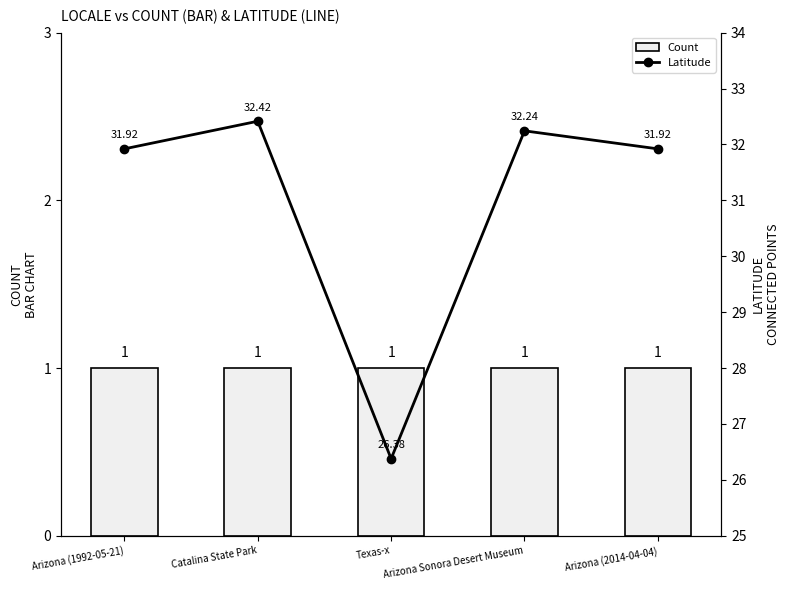

The Latitude series shows 31.9 at Arizona (1992-05-21). True or false?

True